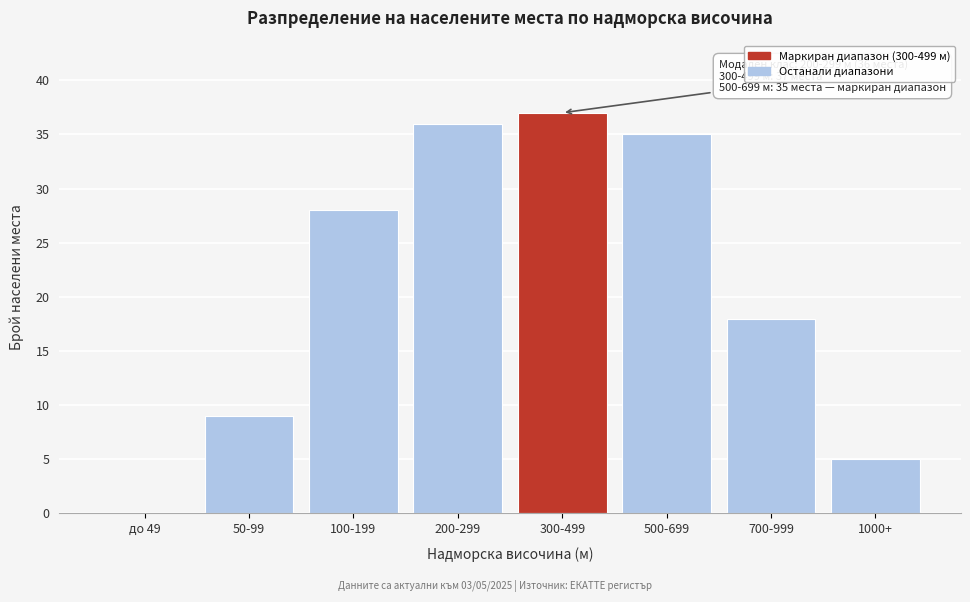

Which category has the highest value across all series?

300-499